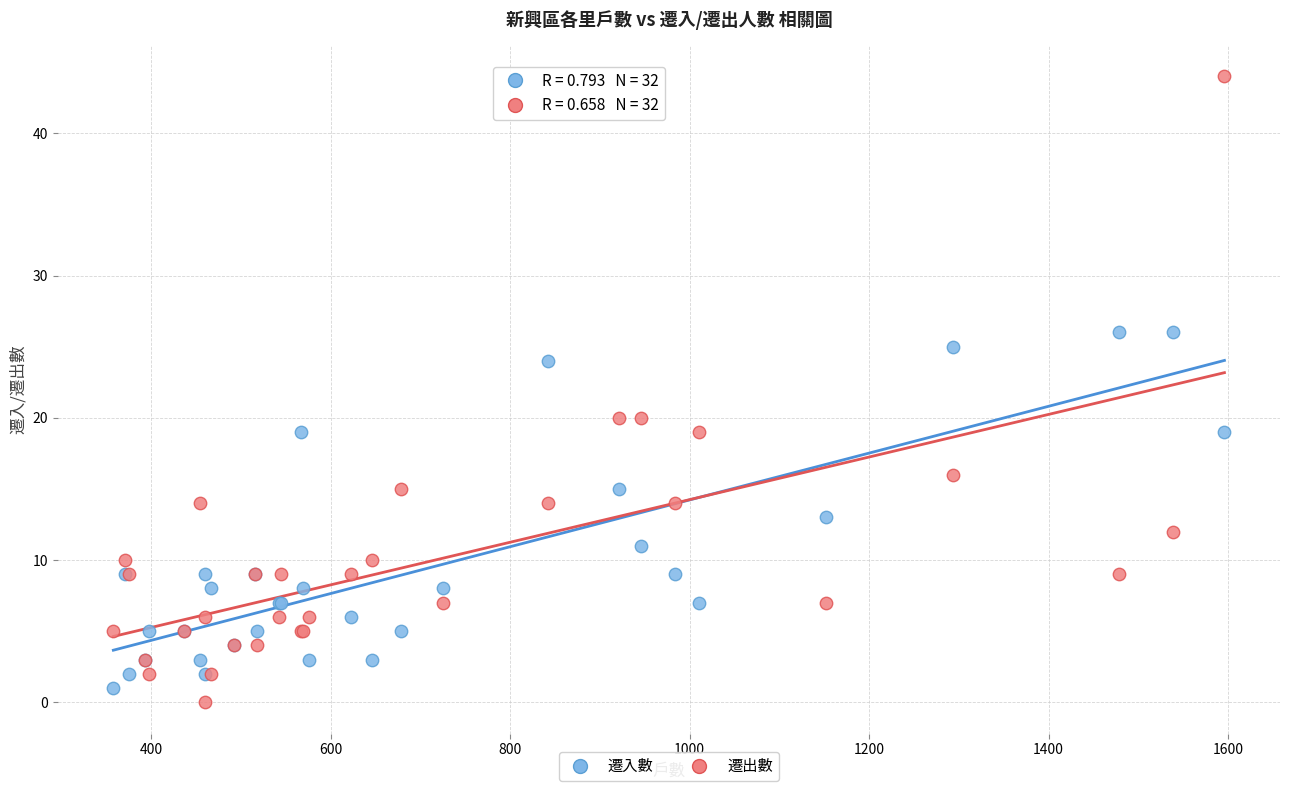

What is the X range (max minus min) for the scatter plot?

1238